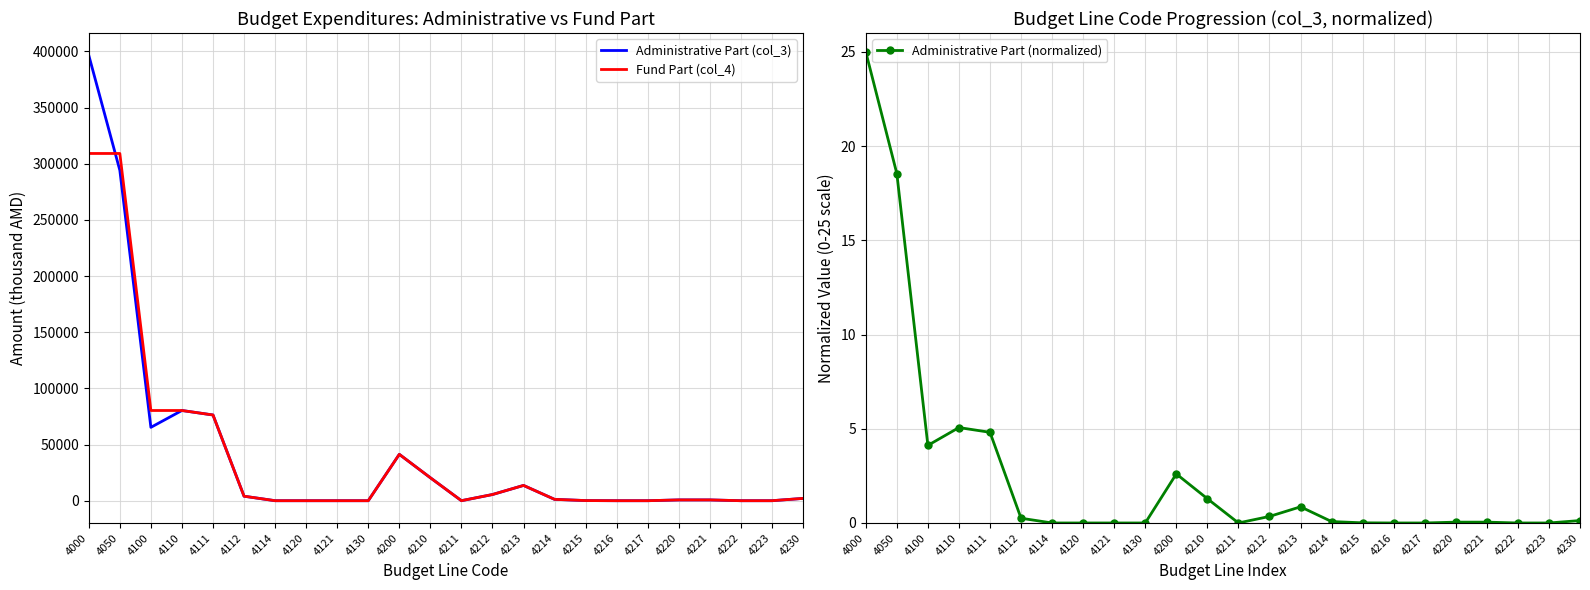

What is the value of the Administrative Part (col_3) point at the 4th from the left?

80300.0